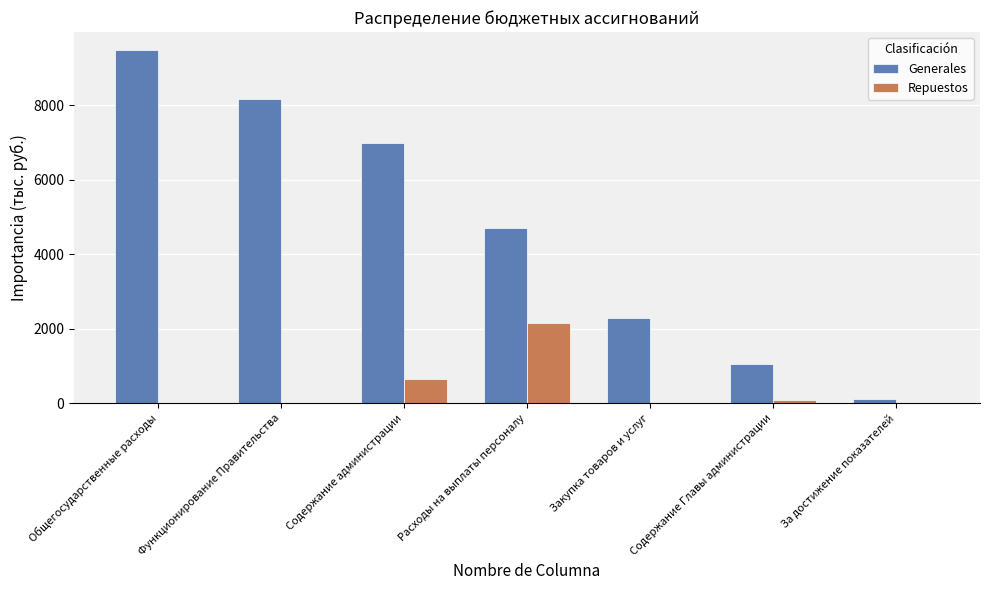

Which series has the largest range (max minus min)?

Generales